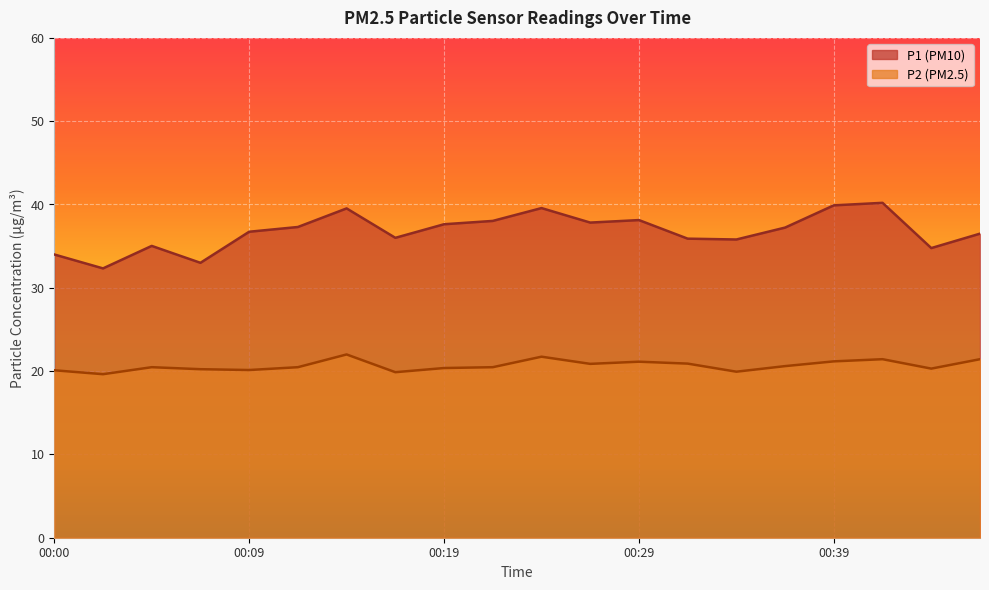

Count the number of categories in the chart.

20